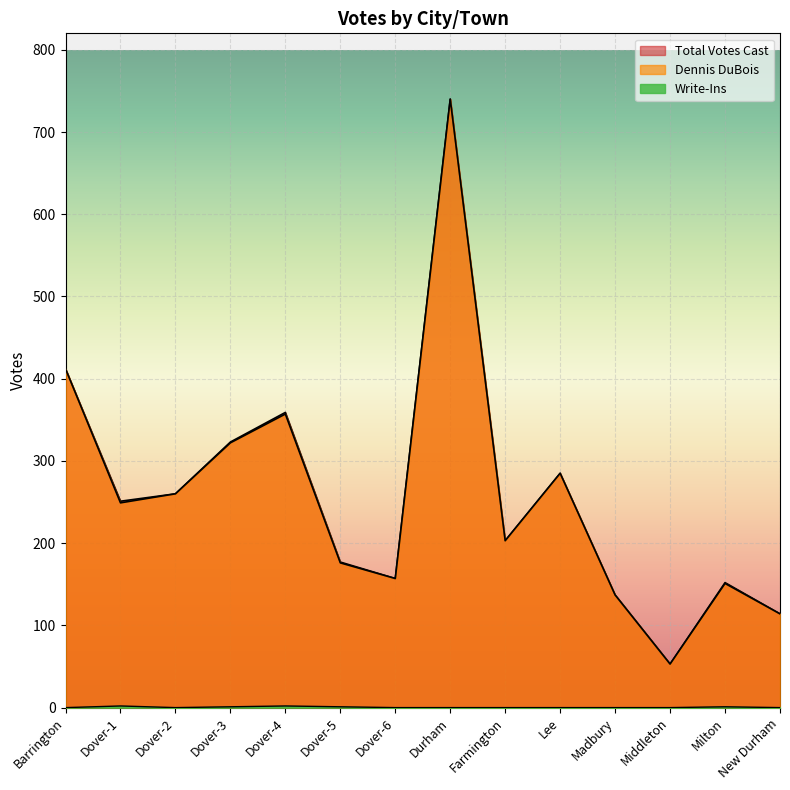

Reading left to right, extract all data points from this chart.

Dennis DuBois: Barrington=412	Dover-1=249	Dover-2=260	Dover-3=322	Dover-4=357	Dover-5=176	Dover-6=157	Durham=740	Farmington=203	Lee=285	Madbury=137	Middleton=53	Milton=151	New Durham=114
Write-Ins: Barrington=0	Dover-1=2	Dover-2=0	Dover-3=1	Dover-4=2	Dover-5=1	Dover-6=0	Durham=0	Farmington=0	Lee=0	Madbury=0	Middleton=0	Milton=1	New Durham=0
Total Votes Cast: Barrington=412	Dover-1=251	Dover-2=260	Dover-3=323	Dover-4=359	Dover-5=177	Dover-6=157	Durham=740	Farmington=203	Lee=285	Madbury=137	Middleton=53	Milton=152	New Durham=114